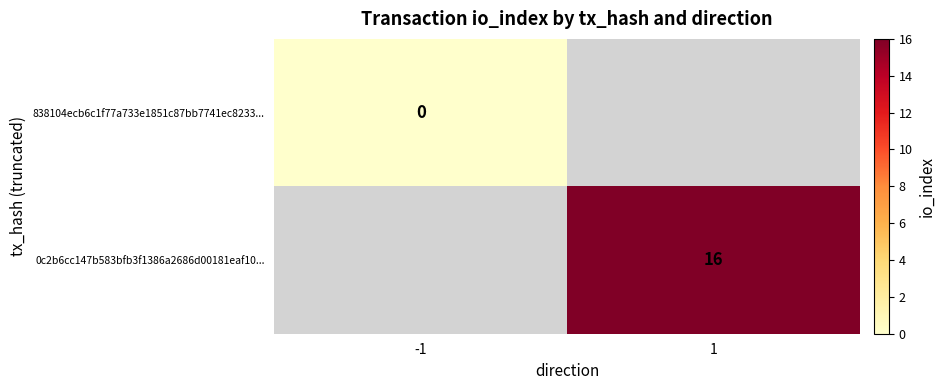

The value of 0c2b6cc147b583bfb3f1386a2686d00181eaf10... at 1 is 16. True or false?

True